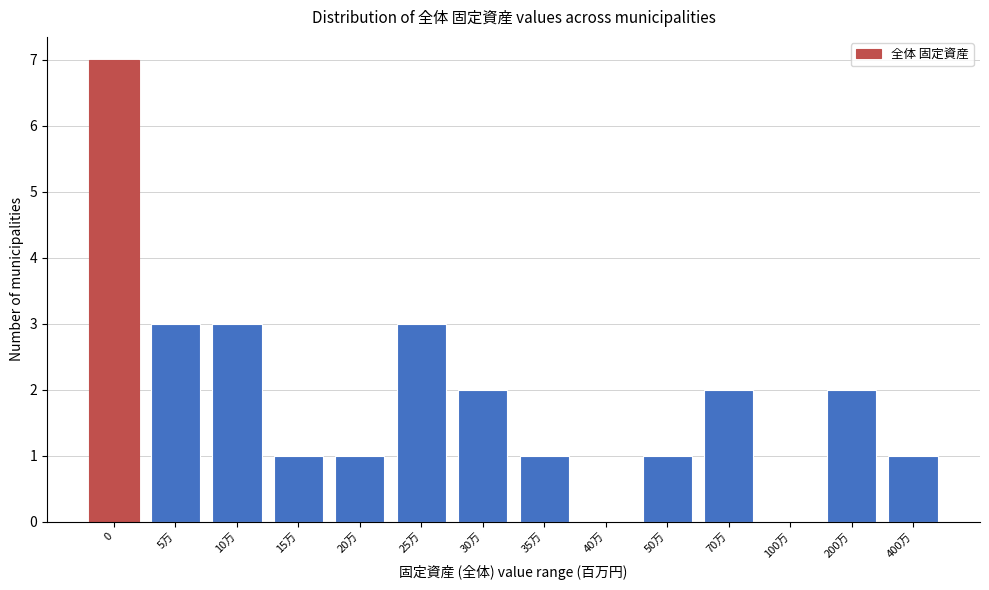

Reading left to right, transcribe all the data shown in this chart.

0=7	5万=3	10万=3	15万=1	20万=1	25万=3	30万=2	35万=1	40万=0	50万=1	70万=2	100万=0	200万=2	400万=1